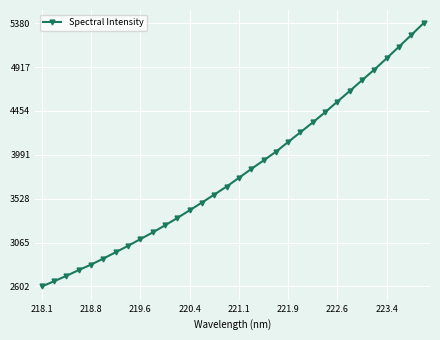

How many categories are shown in the chart?

32